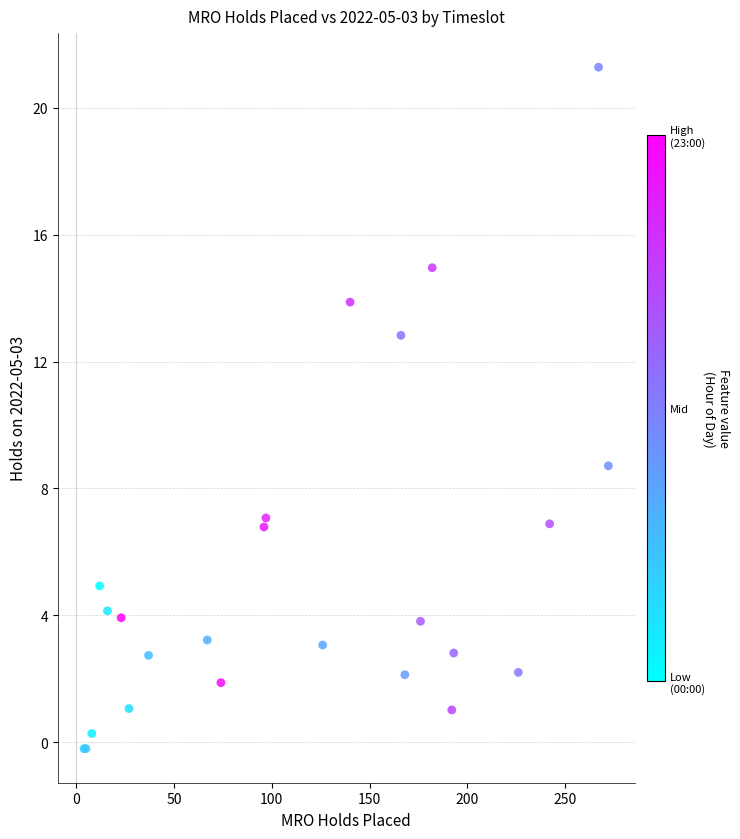

What Y value in the scatter plot is closest to 10?

8.7